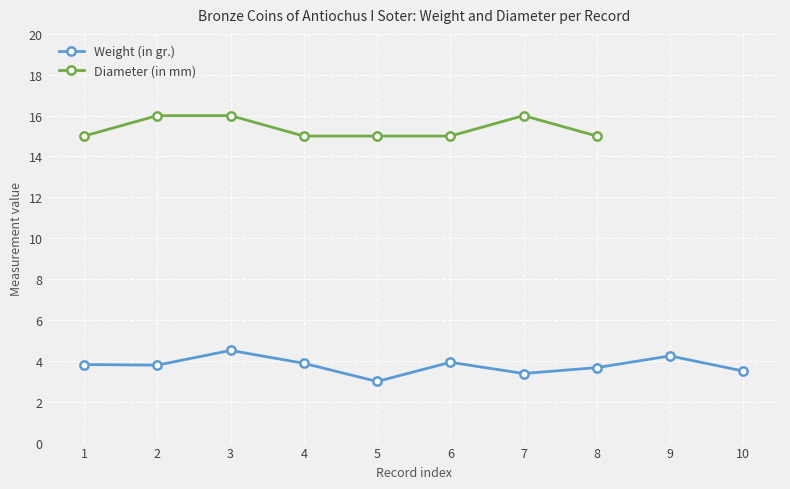

How many series are shown in this chart?

2